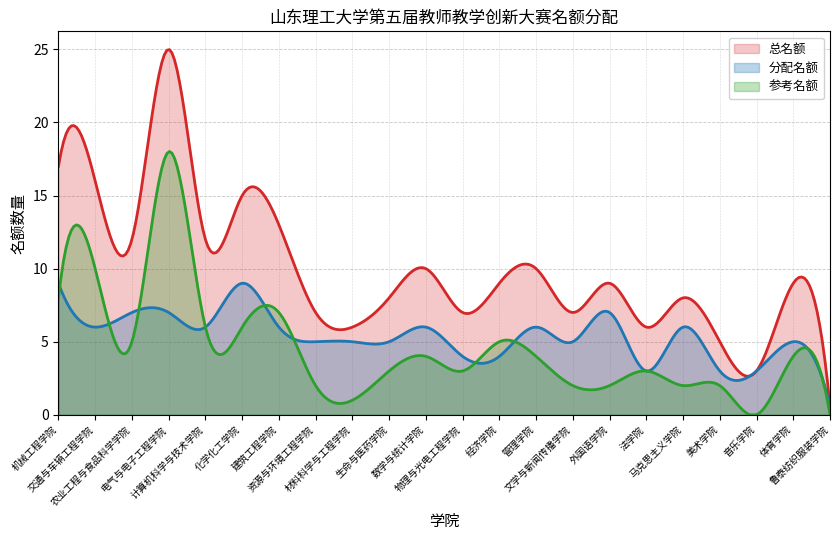

How many values in 参考名额 are above zero?

20